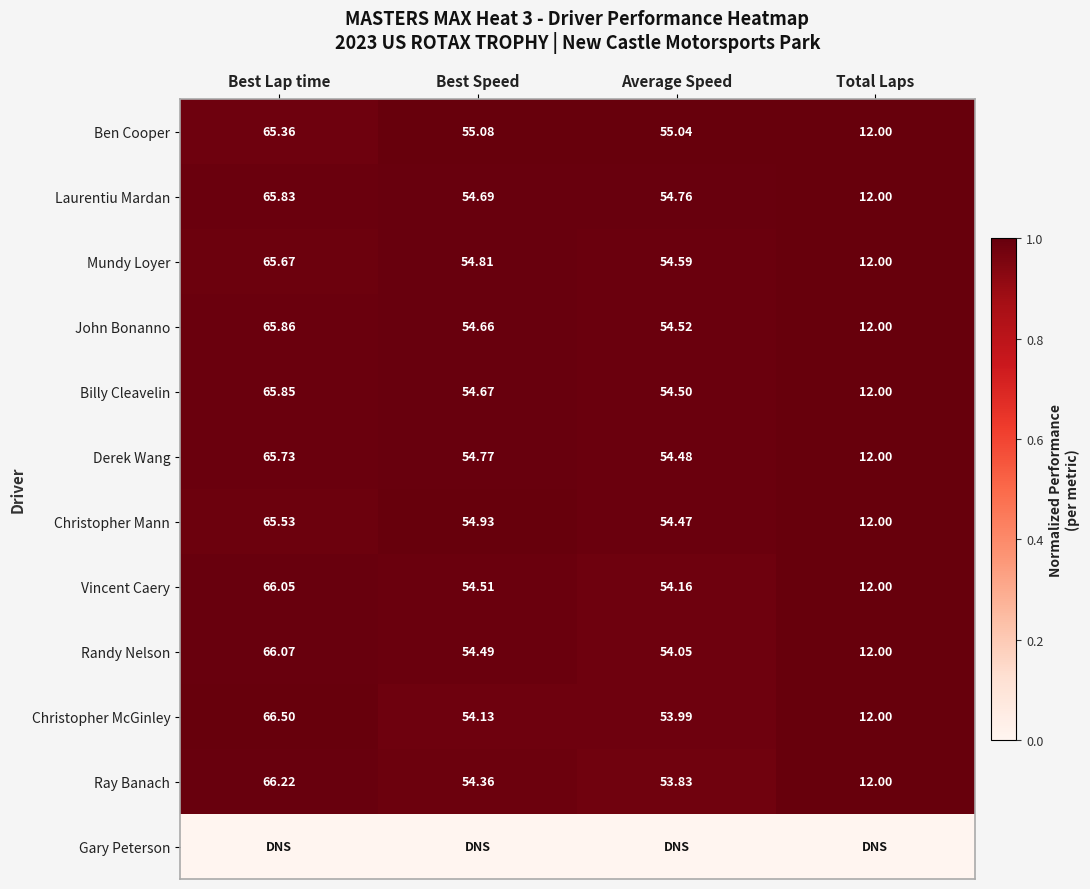

Rank the categories by John Bonanno value from lowest to highest.

Total Laps, Average Speed, Best Speed, Best Lap time